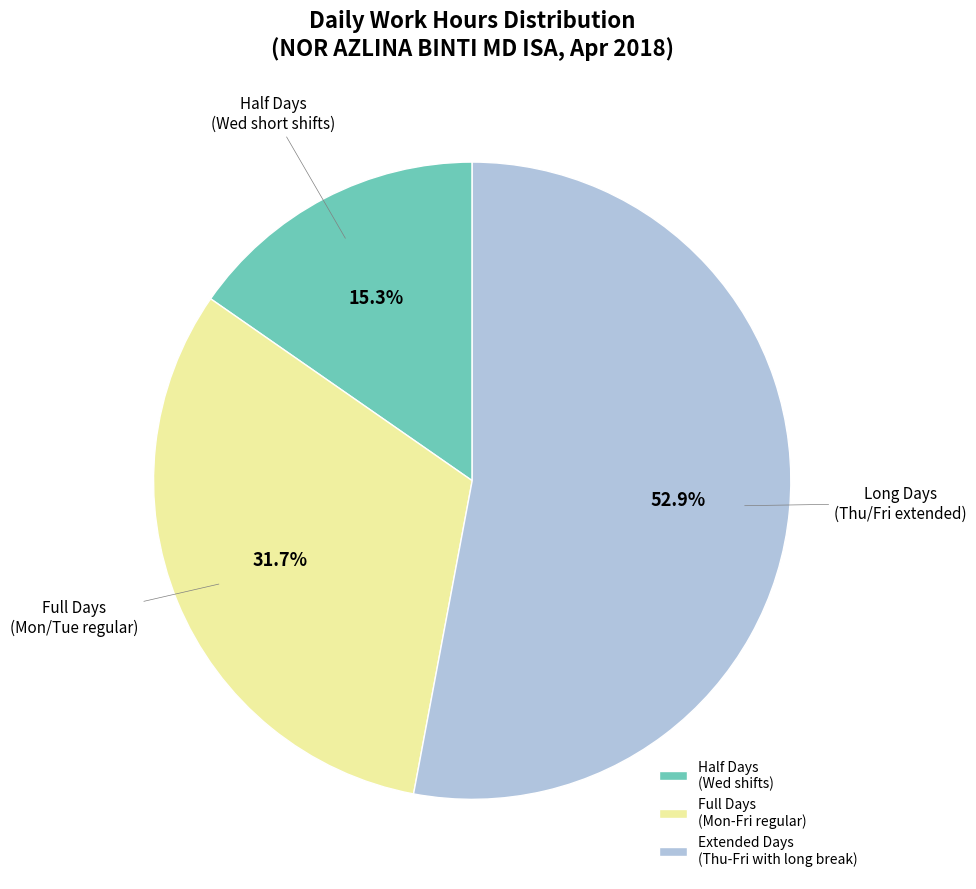

What percentage do Full Days (Mon-Fri regular) and Extended Days (Thu-Fri with long break) together represent?

84.7%